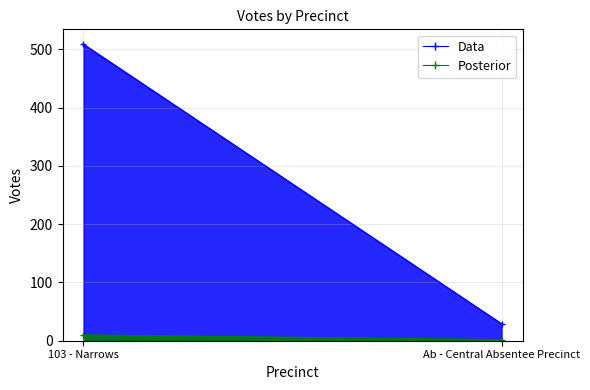

What position from the left is Ab - Central Absentee Precinct?

2